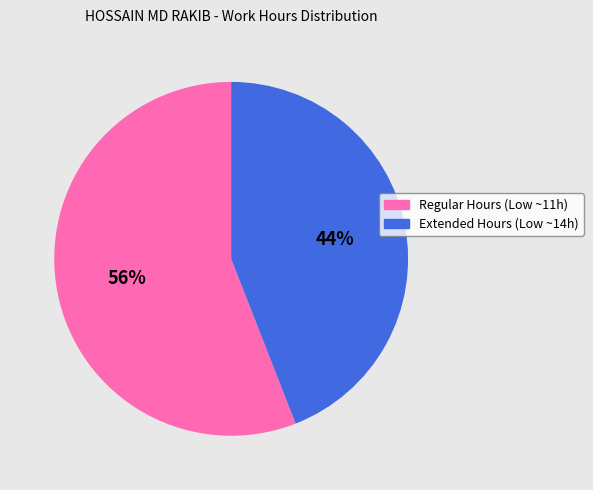

Is there any slice that represents more than half of the pie?

Yes